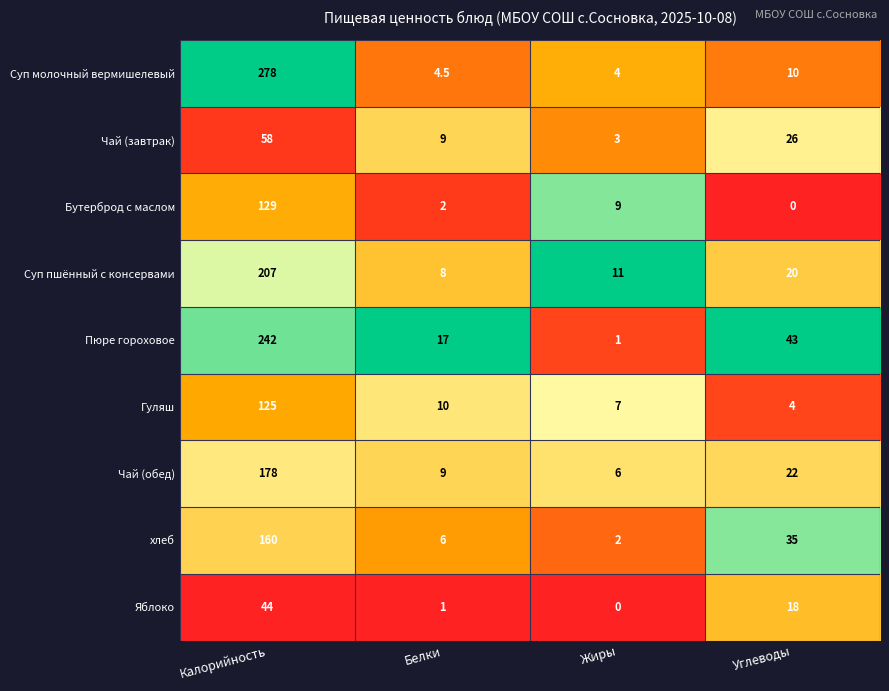

Which category has the highest value across all series?

Калорийность